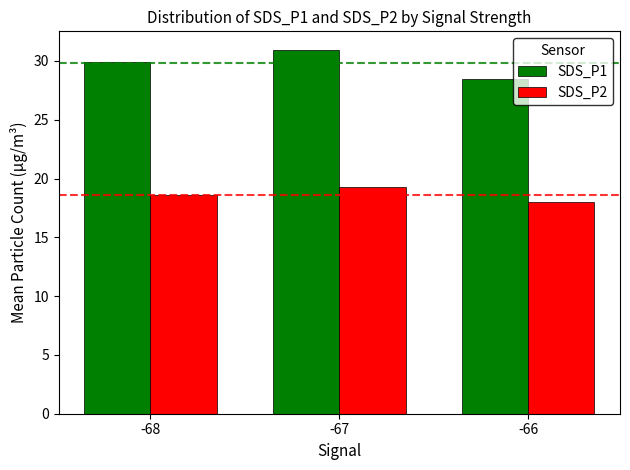

Rank the categories by SDS_P1 value from lowest to highest.

-66, -68, -67